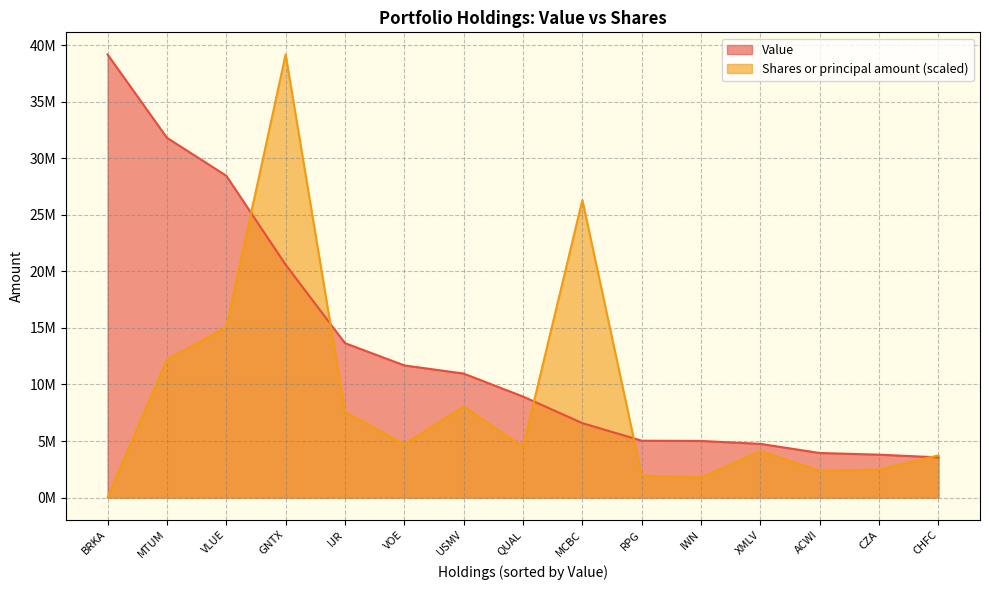

What are all the series names shown in the legend?

Value, Shares or principal amount (scaled)